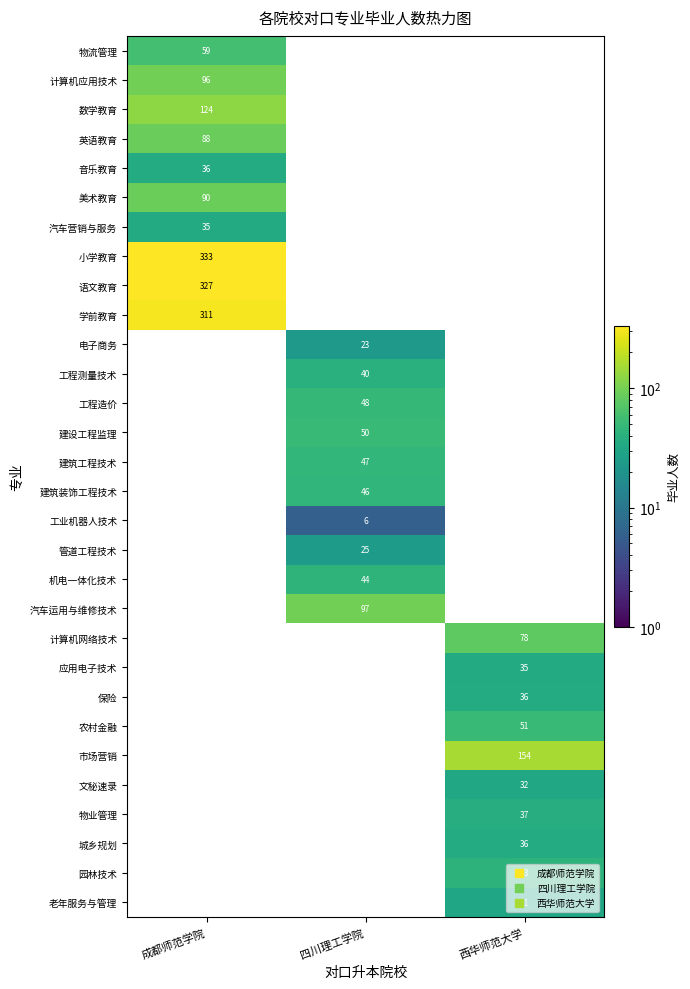

Which category has the lowest value across all series?

四川理工学院